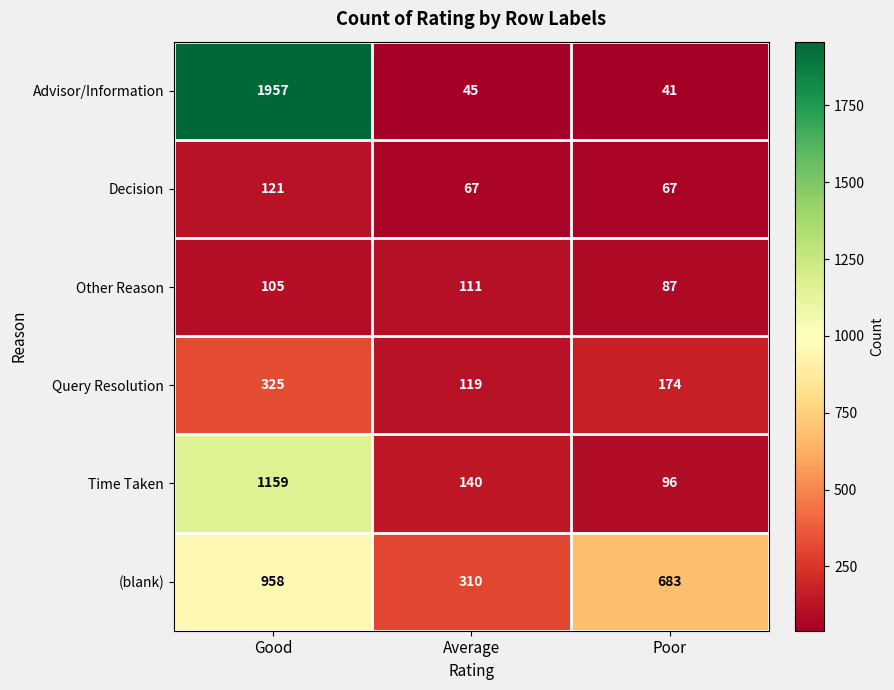

Count the Query Resolution values in the range 119 to 325.

3